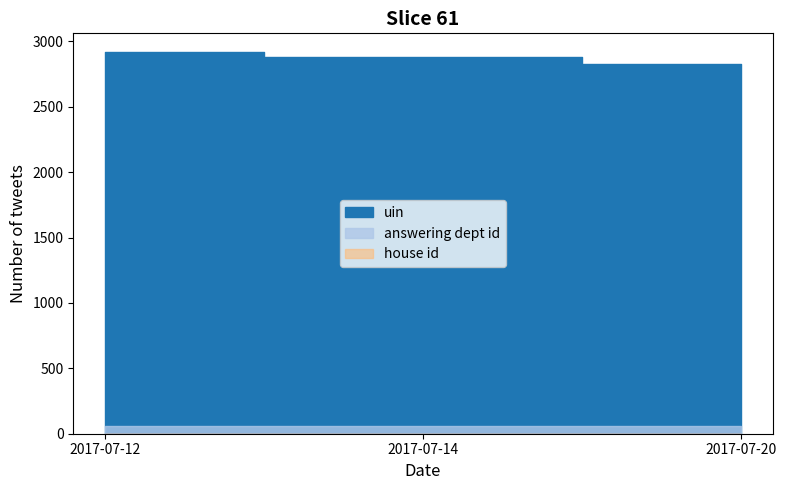

List the series in order of their peak value, highest first.

uin, answering dept id, house id